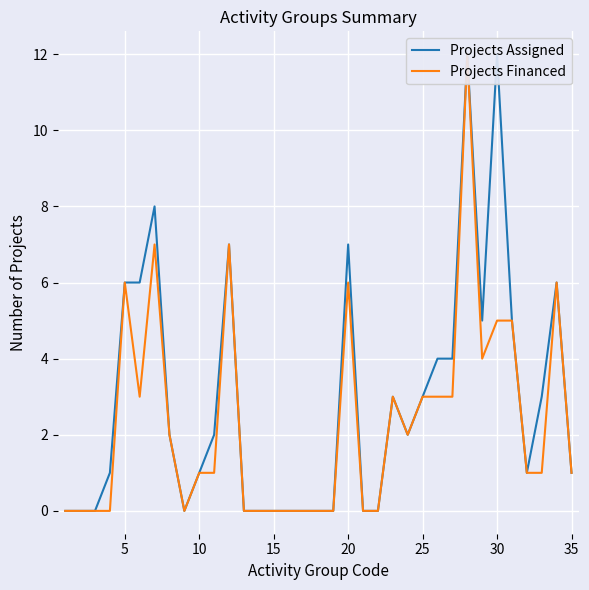

At how many categories does at least one series exceed 3?

12